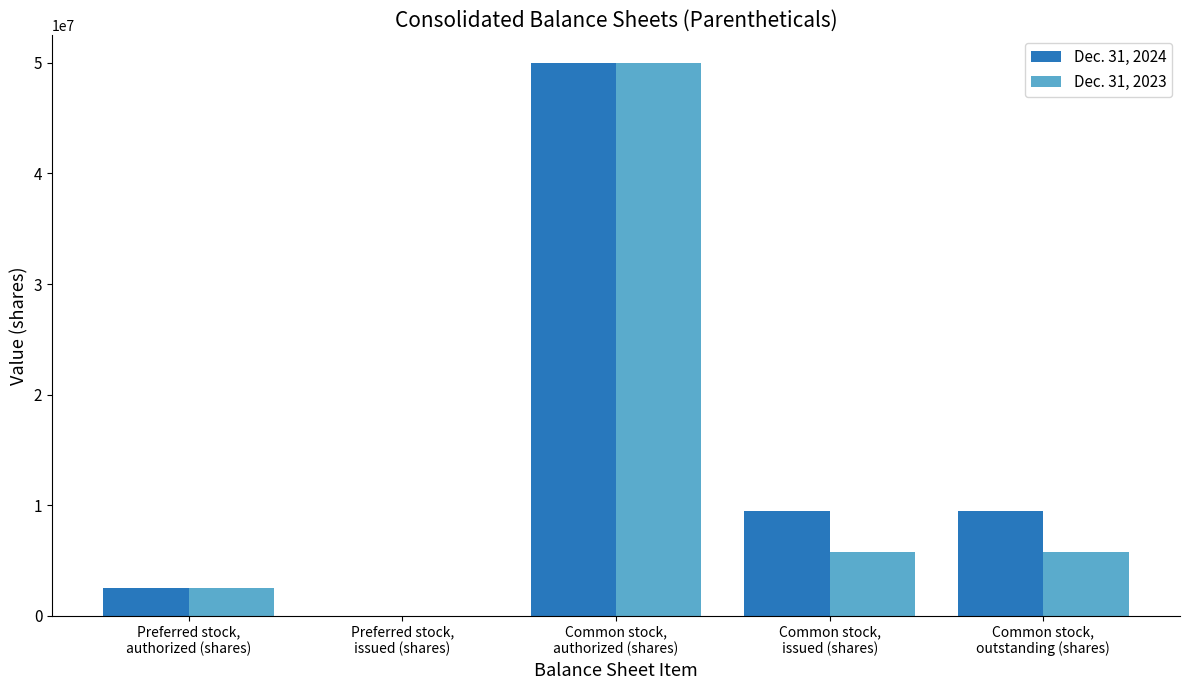

Reading right to left, extract all data points from this chart.

Dec. 31, 2024: Common stock,
outstanding (shares)=9475443	Common stock,
issued (shares)=9475443	Common stock,
authorized (shares)=50000000	Preferred stock,
issued (shares)=0	Preferred stock,
authorized (shares)=2500000
Dec. 31, 2023: Common stock,
outstanding (shares)=5727310	Common stock,
issued (shares)=5727310	Common stock,
authorized (shares)=50000000	Preferred stock,
issued (shares)=0	Preferred stock,
authorized (shares)=2500000